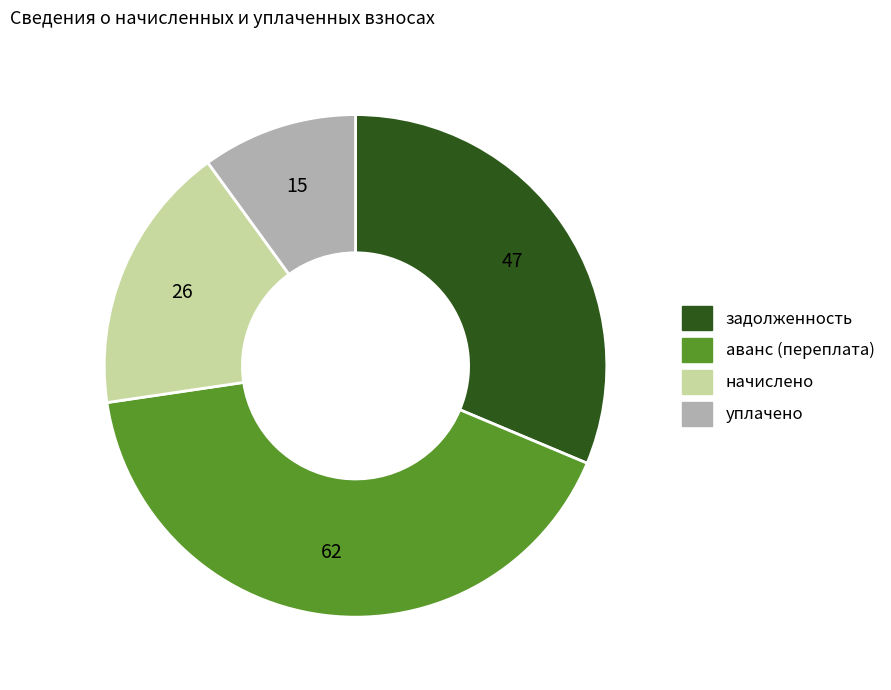

Does начислено represent more than half of the total?

No